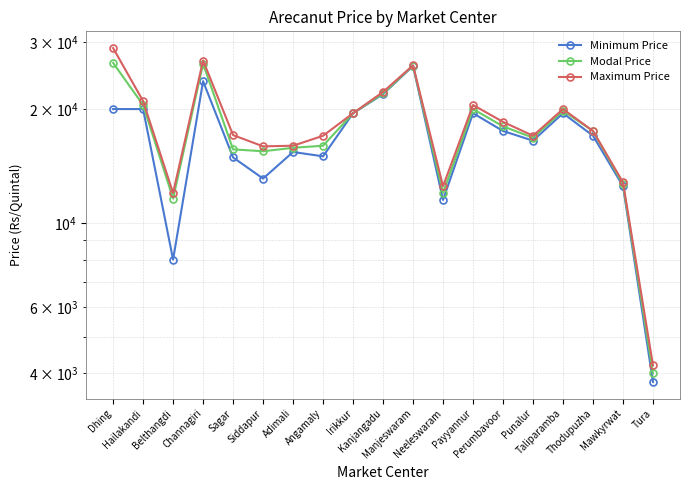

What is the value of the Modal Price point at the 15th from the left?

16800